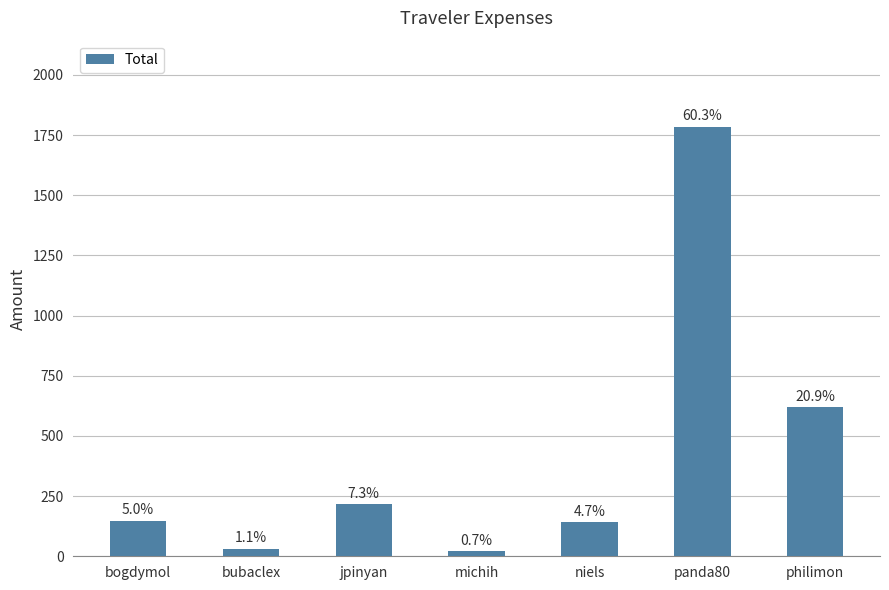

Reading left to right, transcribe all the data shown in this chart.

bogdymol=146.5	bubaclex=31.9	jpinyan=216.6	michih=20.3	niels=140.4	panda80=1785.1	philimon=618.9